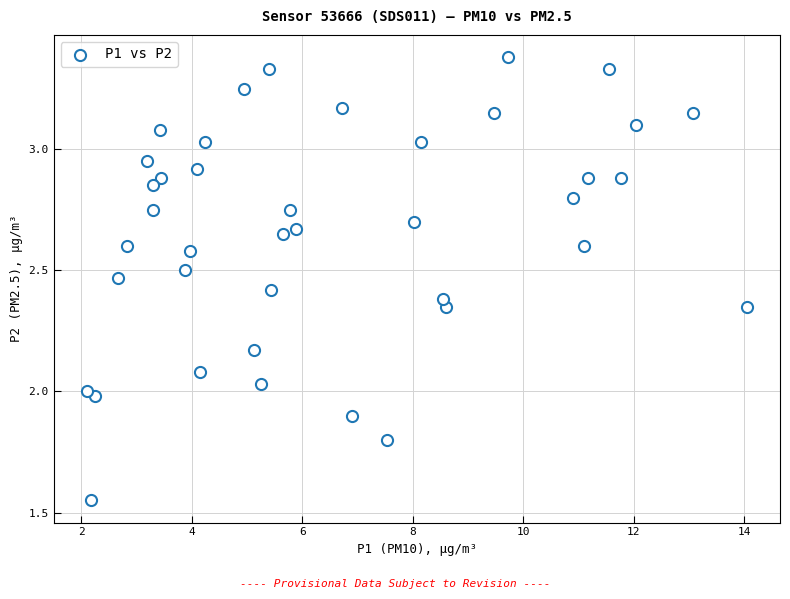

What is the range of Y values (max minus min)?

1.8